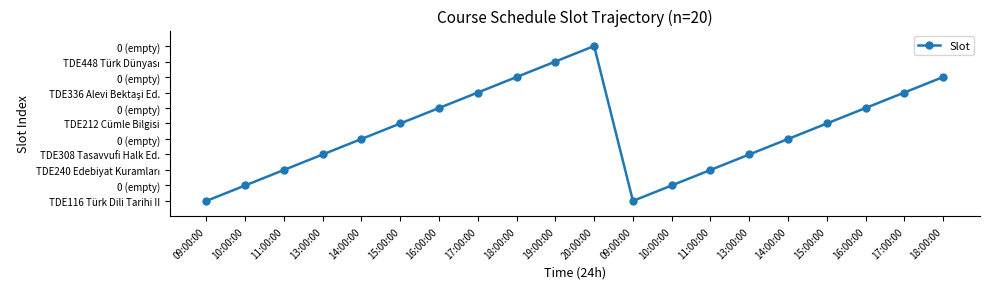

What is the difference between the second highest and minimum values?

9